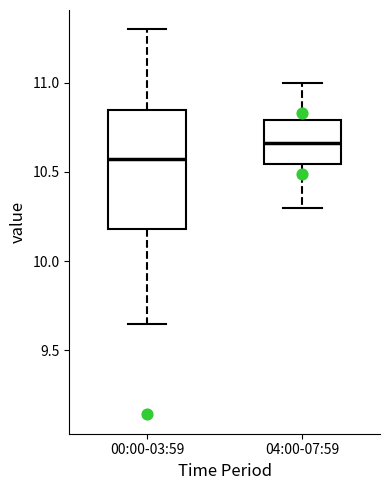

Comparing the boxes themselves (not the whiskers), which one is the tallest?

00:00-03:59